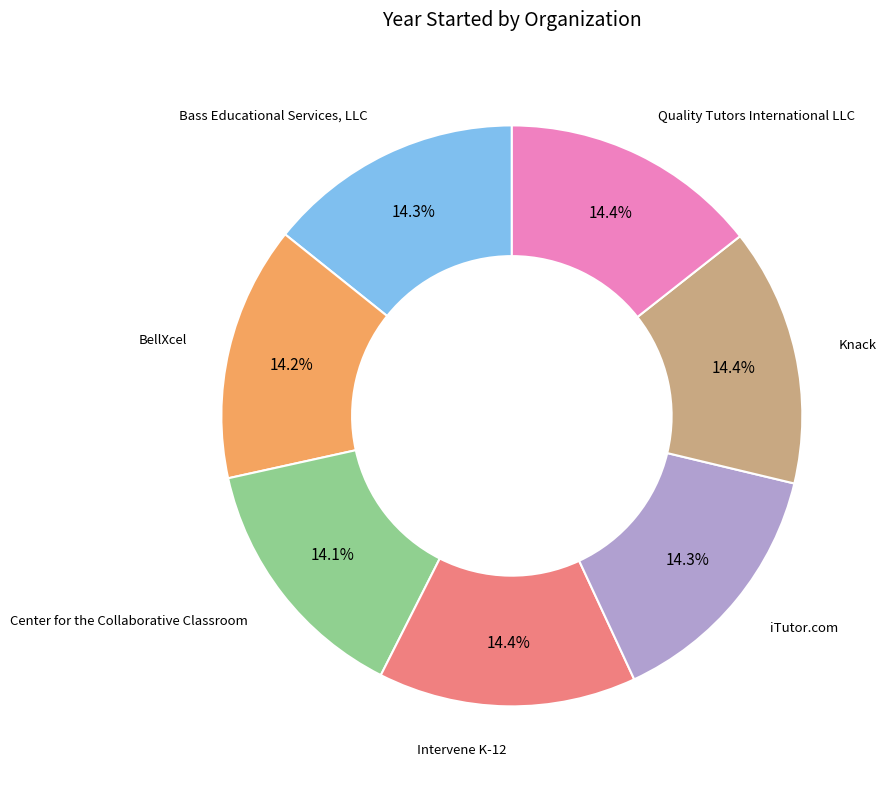

Count the number of slices in the pie.

7